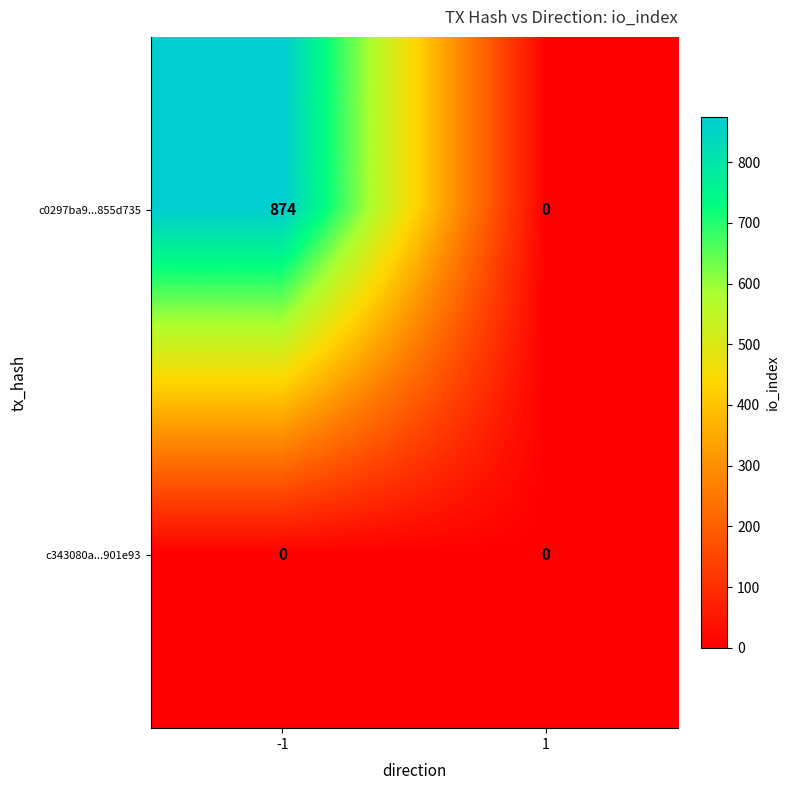

Which series has the largest total across all categories?

c0297ba9...855d735